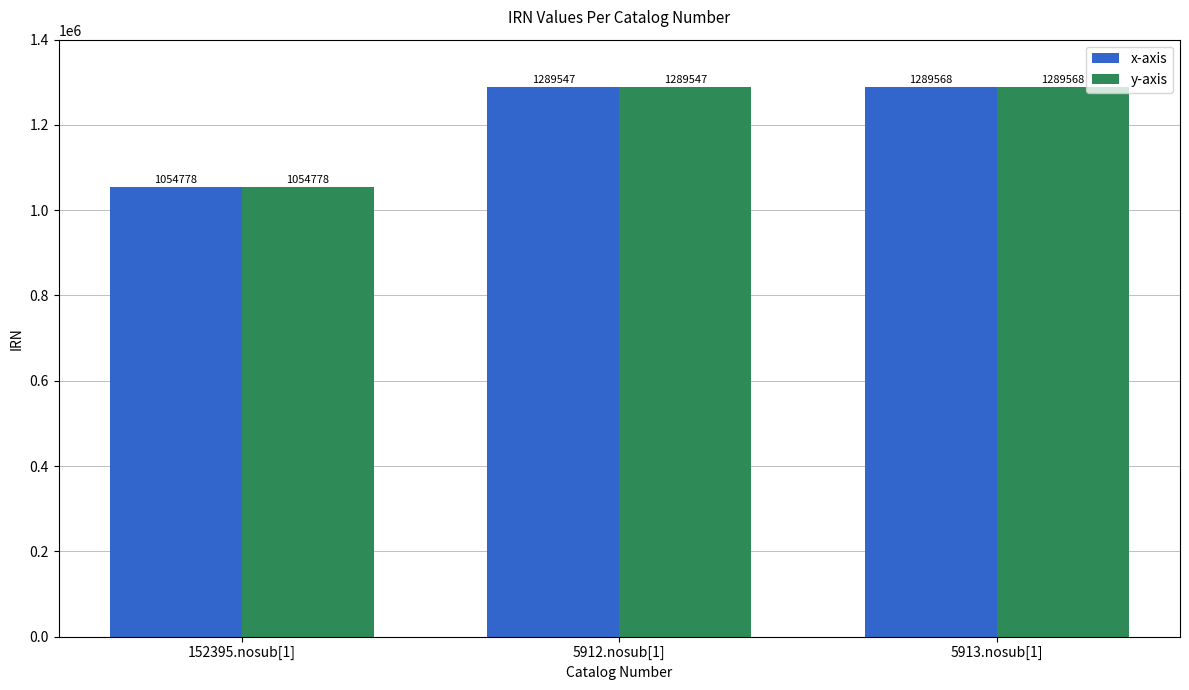

Is it true that y-axis equals 1716664 at 5912.nosub[1]?

False